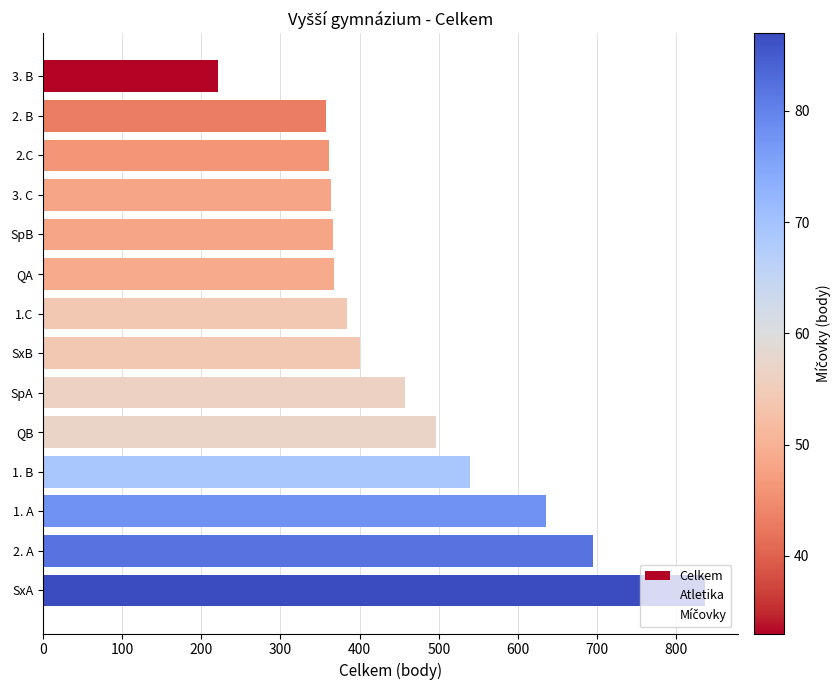

How many categories are shown in the chart?

14